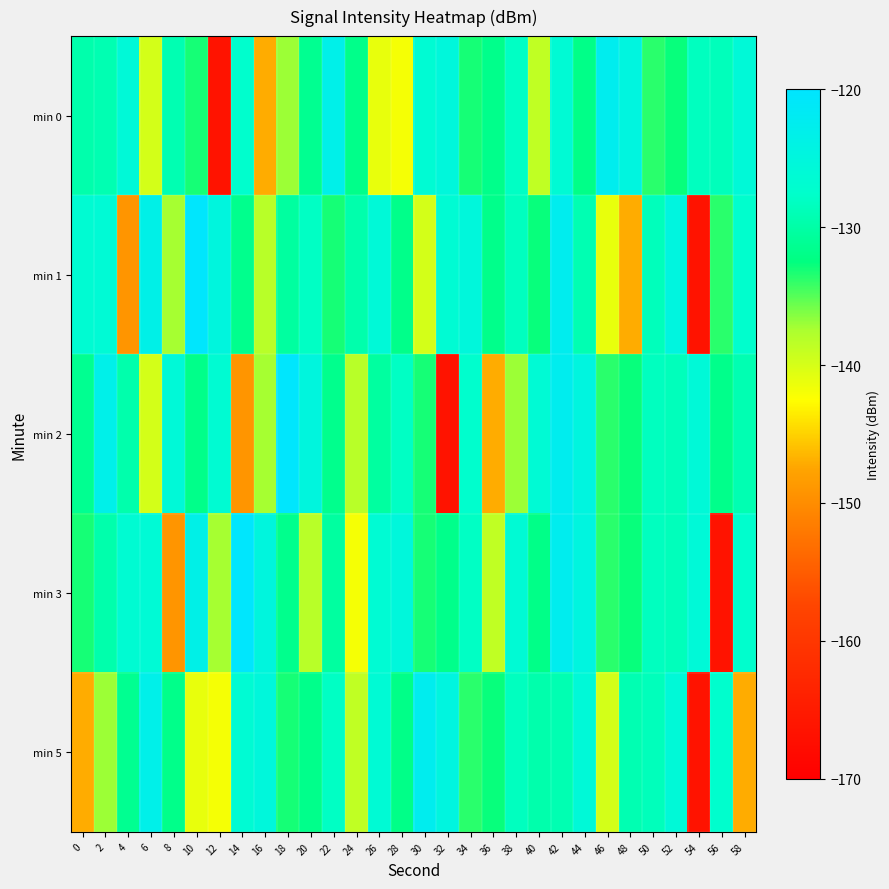

At 6, list the series in order from smallest to largest.

min 0, min 2, min 3, min 1, min 5